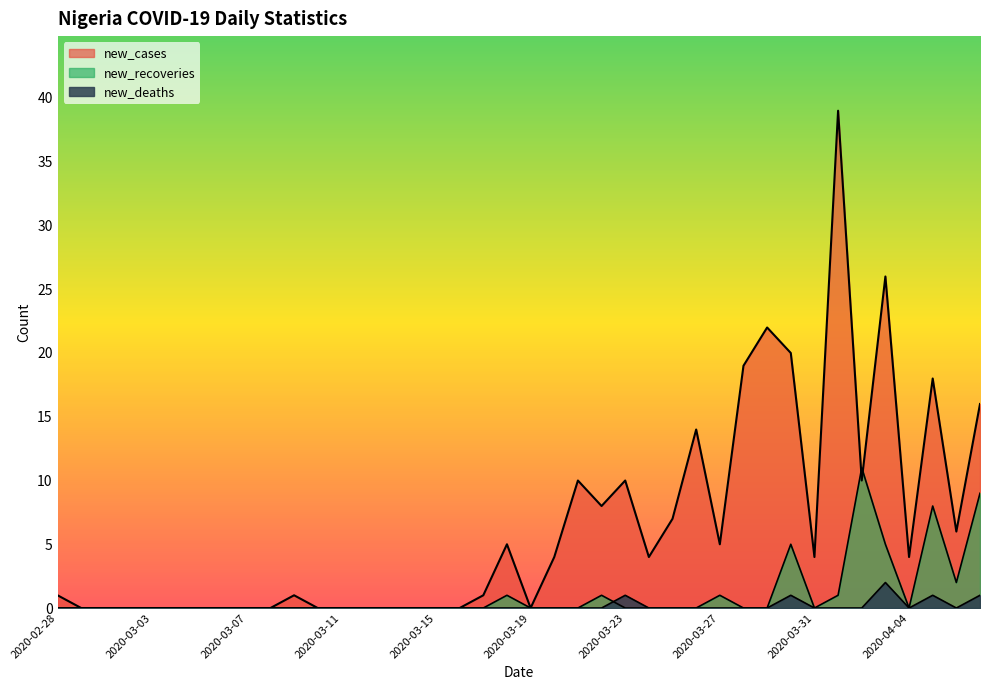

True or false: new_recoveries and new_deaths intersect in this chart.

True